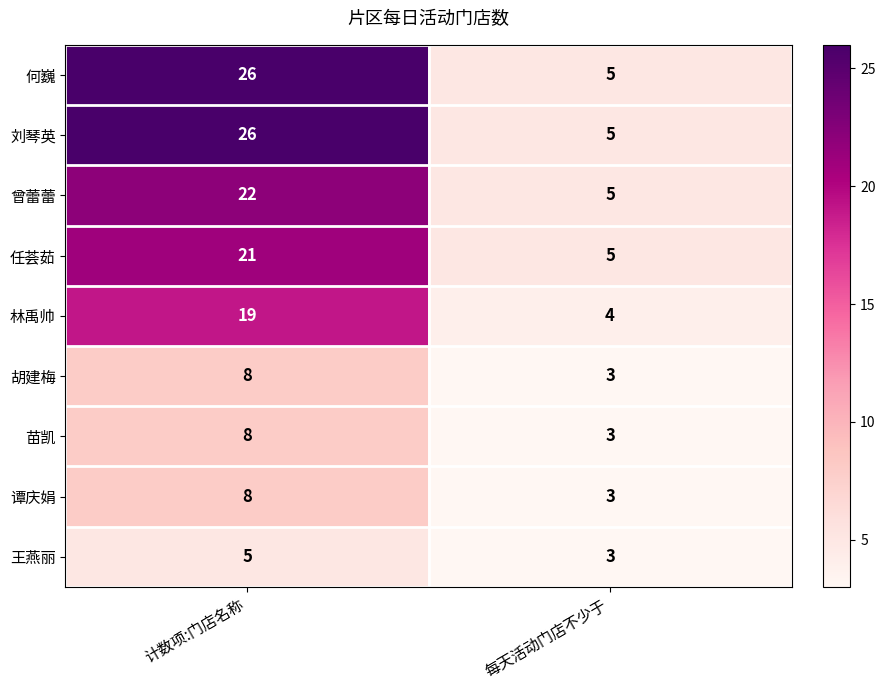

What is the sum of all 谭庆娟 values?

11